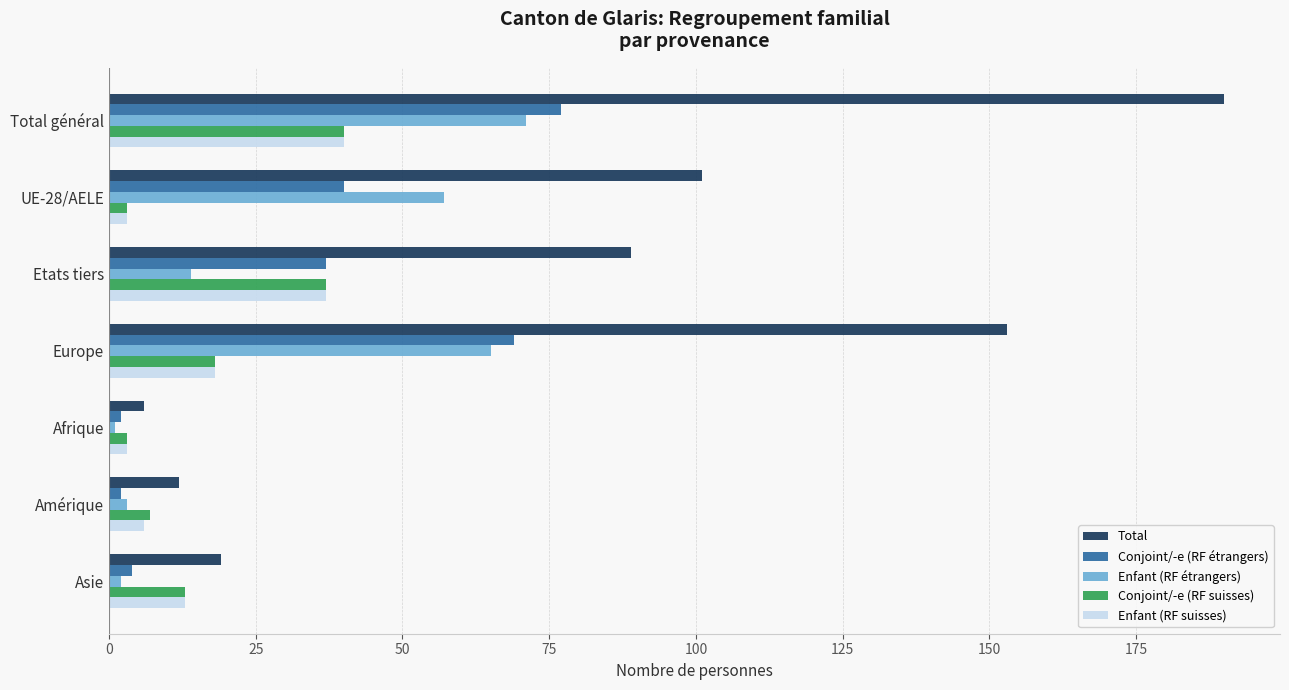

How many data points in Conjoint/-e (RF étrangers) are less than 37?

3